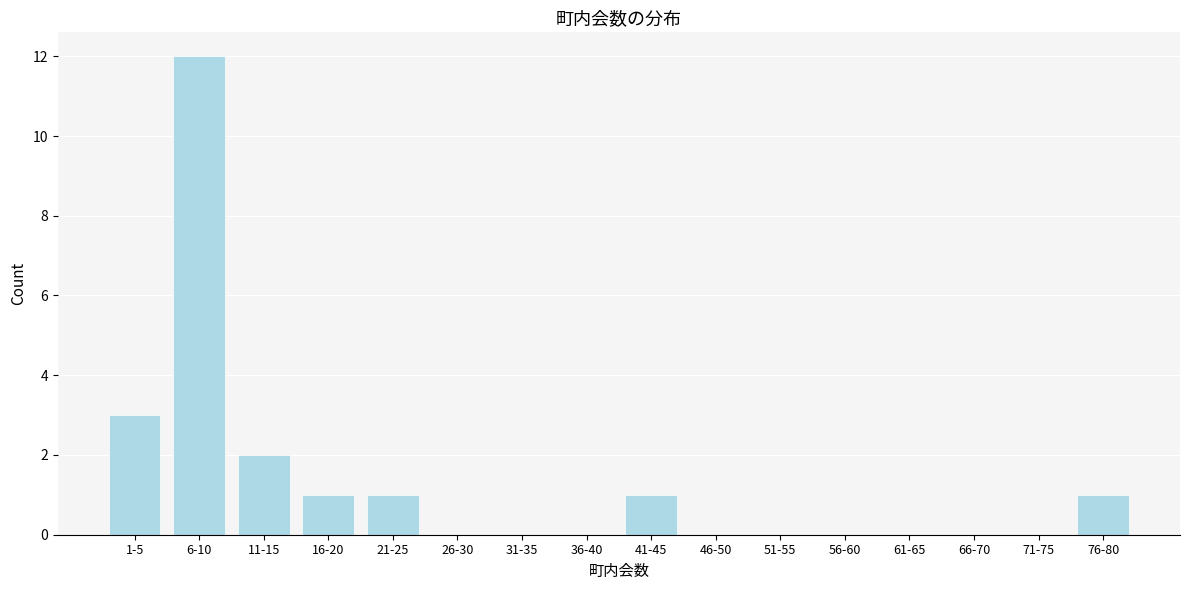

Reading left to right, transcribe all the data shown in this chart.

1-5=3	6-10=12	11-15=2	16-20=1	21-25=1	26-30=0	31-35=0	36-40=0	41-45=1	46-50=0	51-55=0	56-60=0	61-65=0	66-70=0	71-75=0	76-80=1